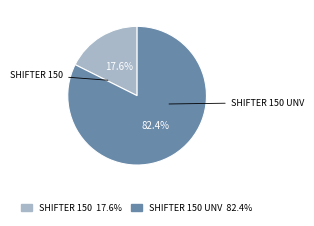

Which category has the biggest portion of the pie?

SHIFTER 150 UNV 82.4%